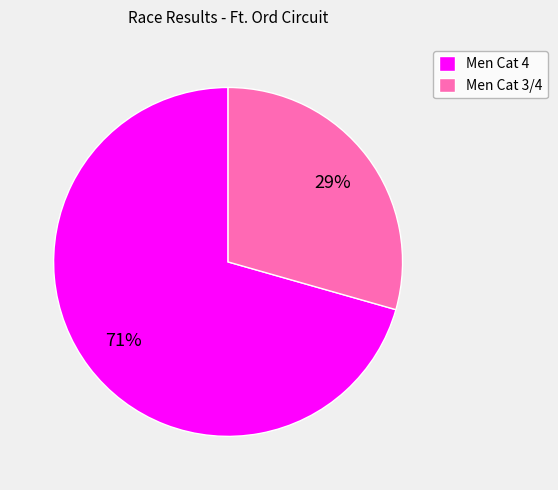

Is it true that Men Cat 4 is 64% of the pie?

False